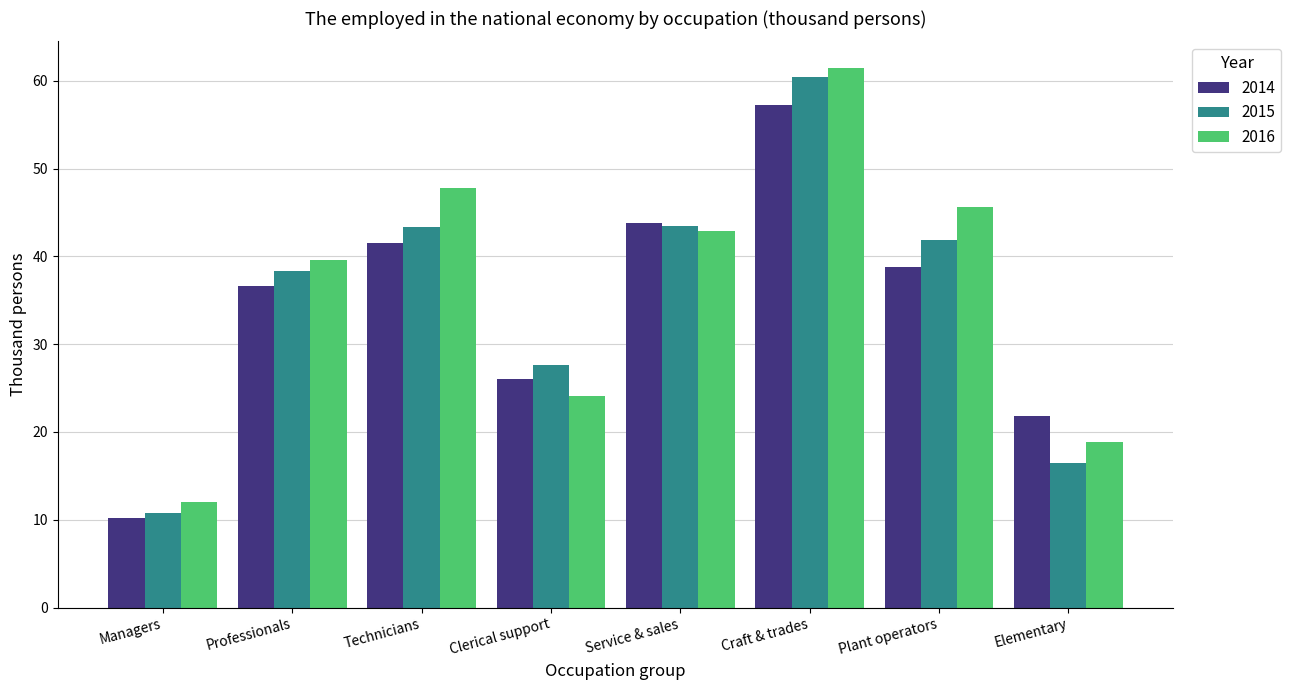

What is the approximate value of 2015 at Clerical support?

27.6